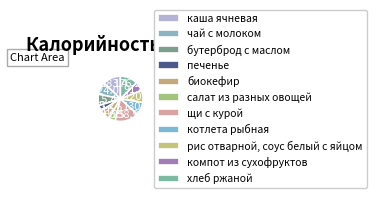

Which slice is the largest?

щи с курой